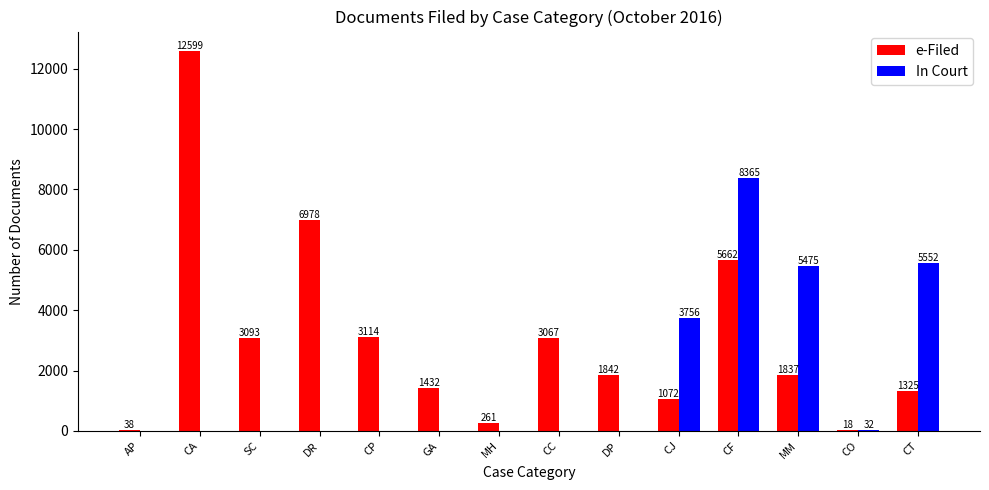

Which series has the largest total across all categories?

e-Filed